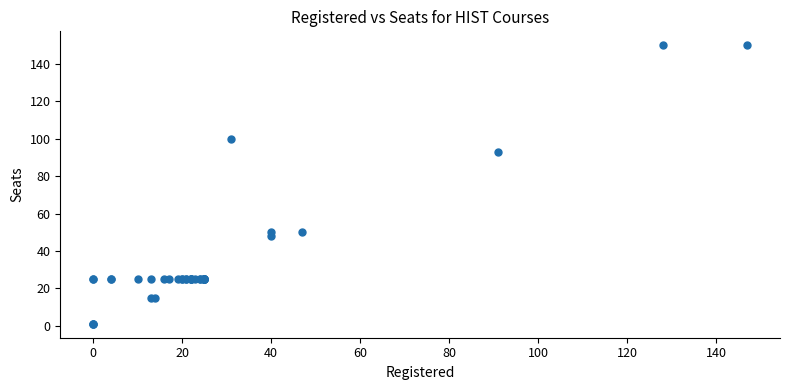

What Y value in the scatter plot is closest to 75?

93